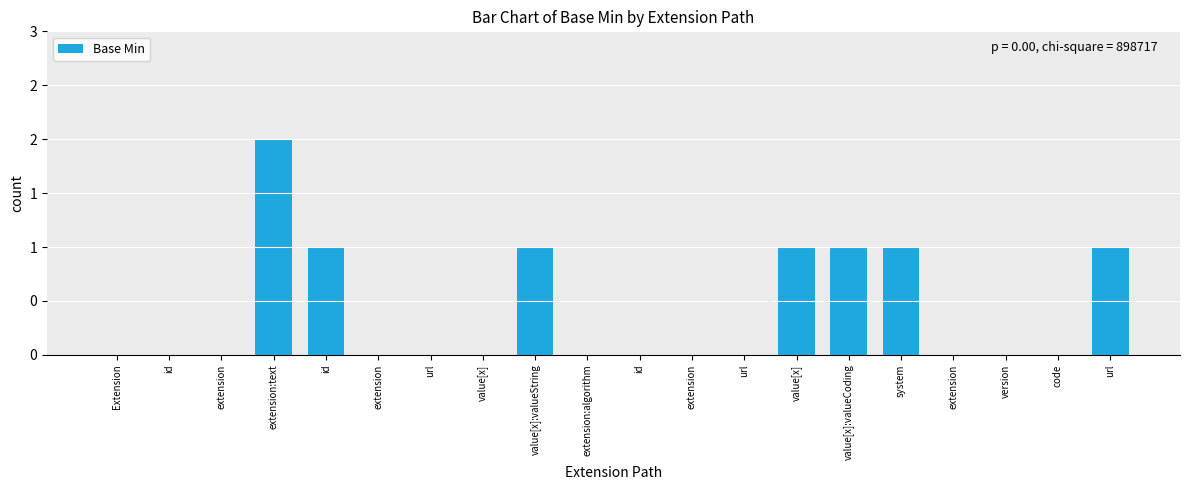

What is the sum of all values?

8